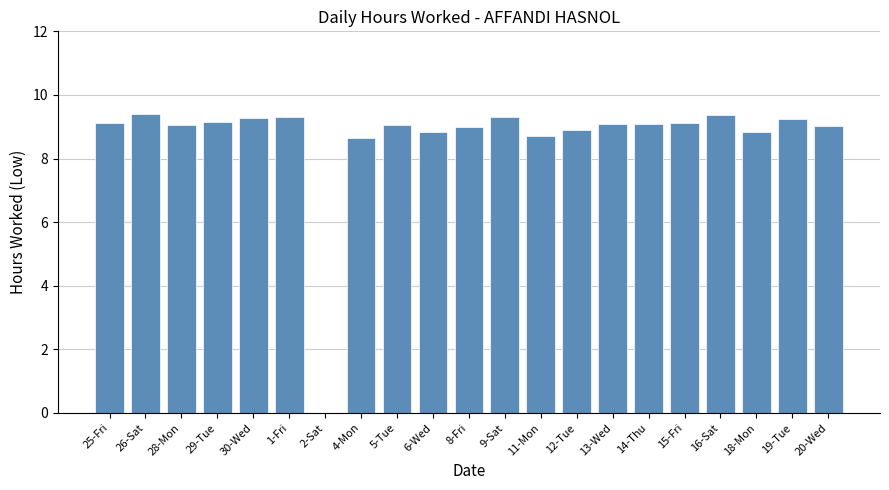

The value at 30-Wed is 9.3. True or false?

True